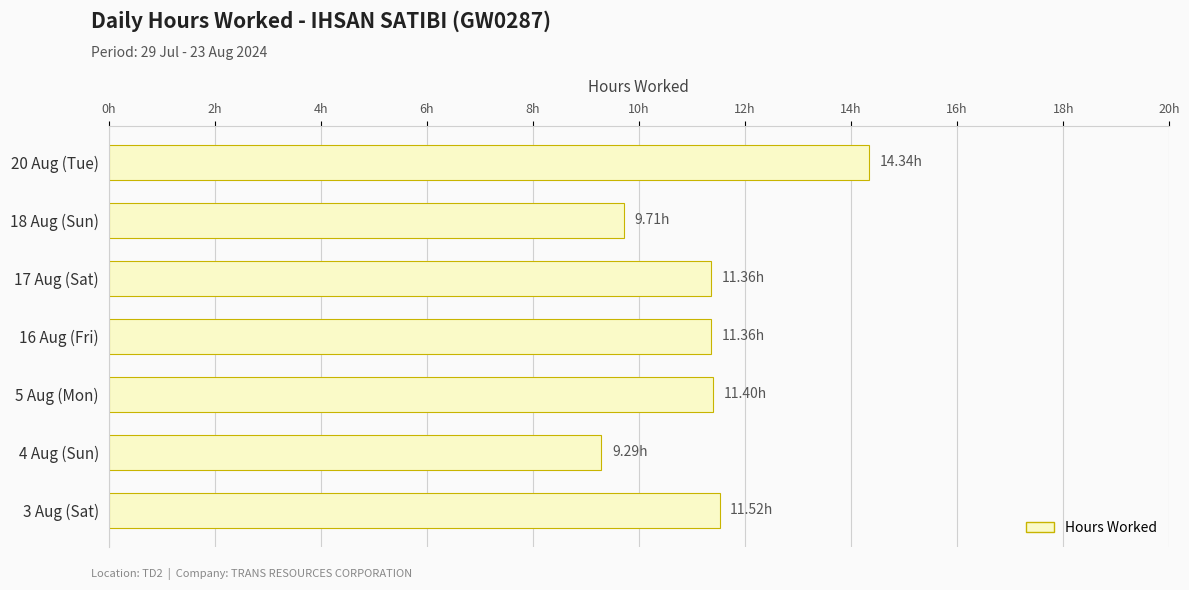

What is the sum of all values?

79.0